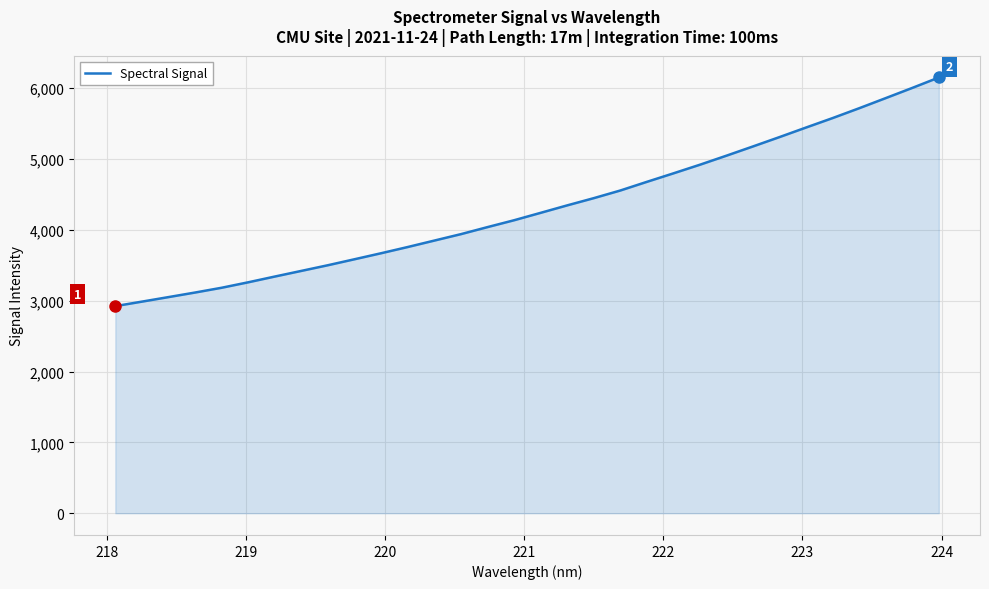

Does the chart have visible grid lines?

Yes